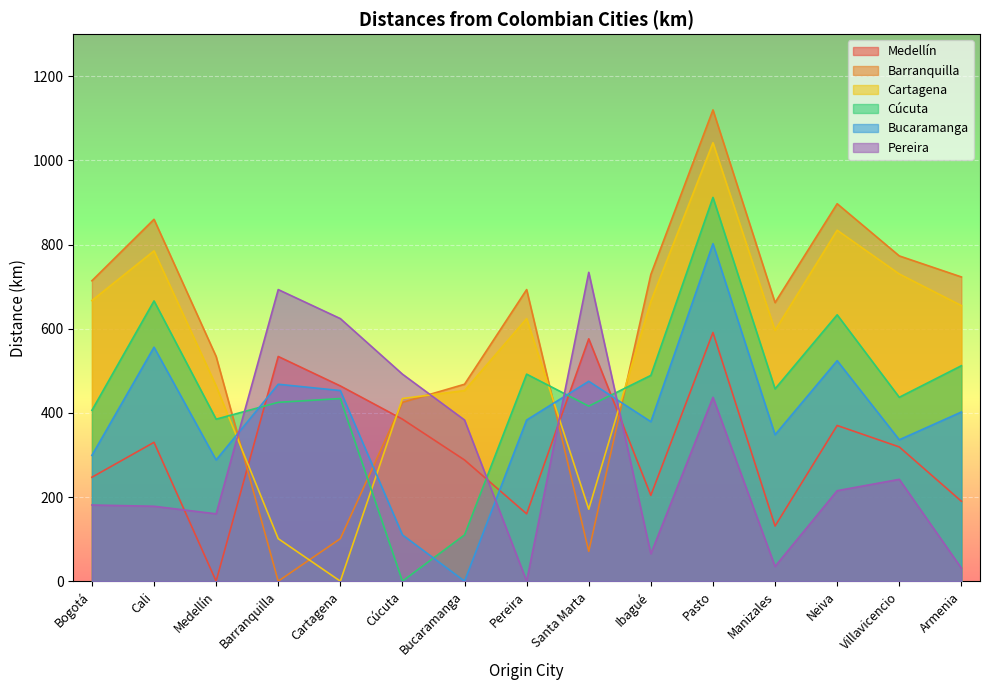

What is the label of the 3rd point from the left?

Medellín